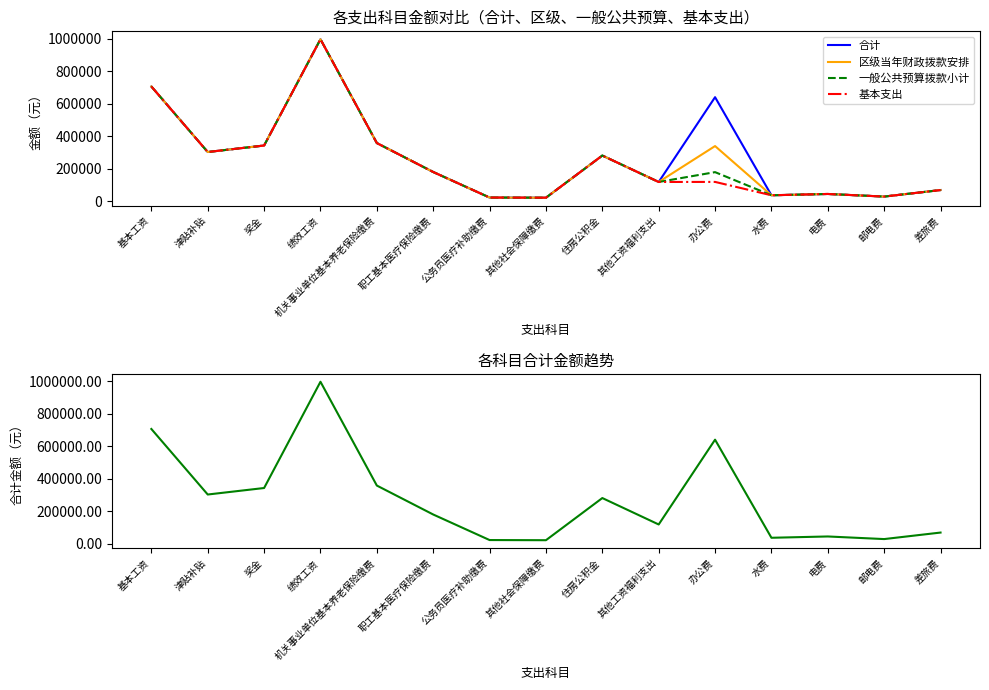

What is the maximum value for 基本支出?

995549.0